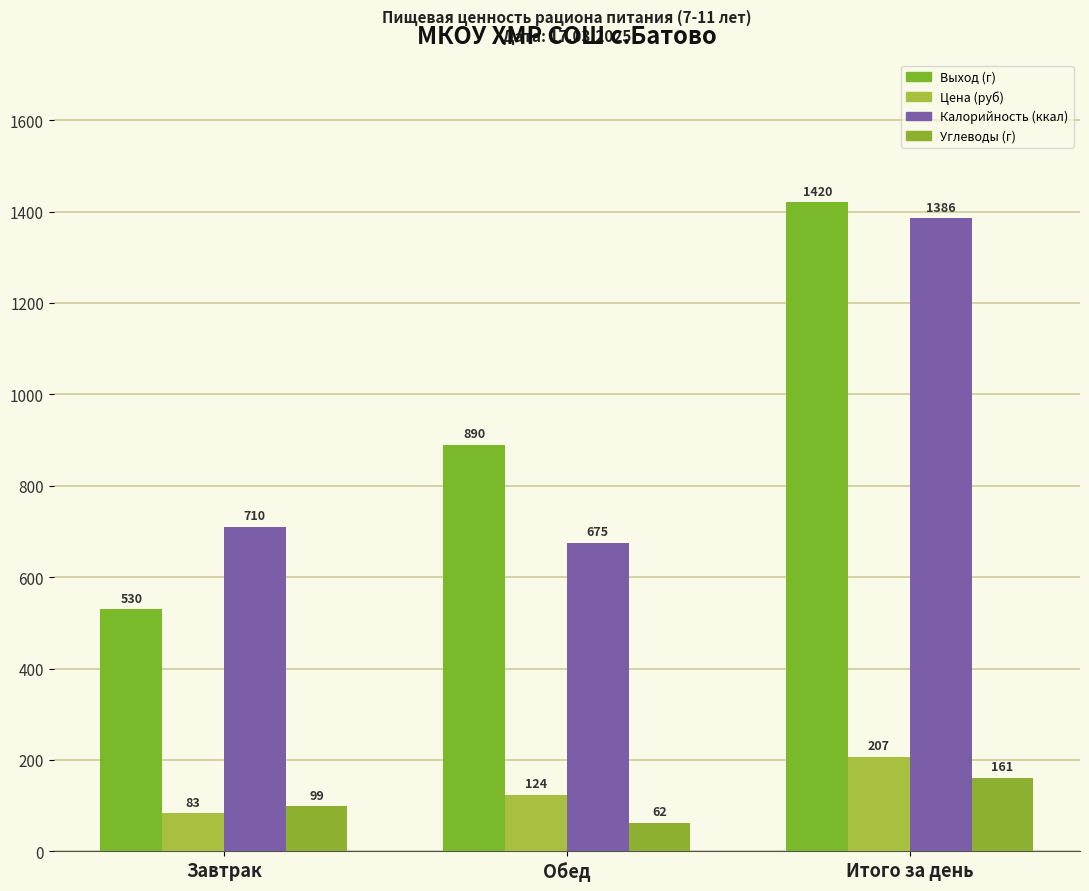

What is the difference between the highest and lowest values at Обед?

828.1